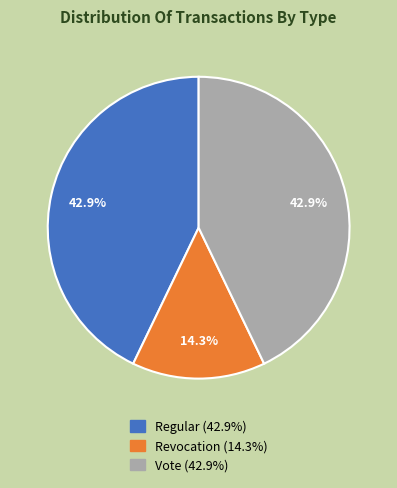

What is the ratio of the value at Revocation to the value at Vote?

0.3